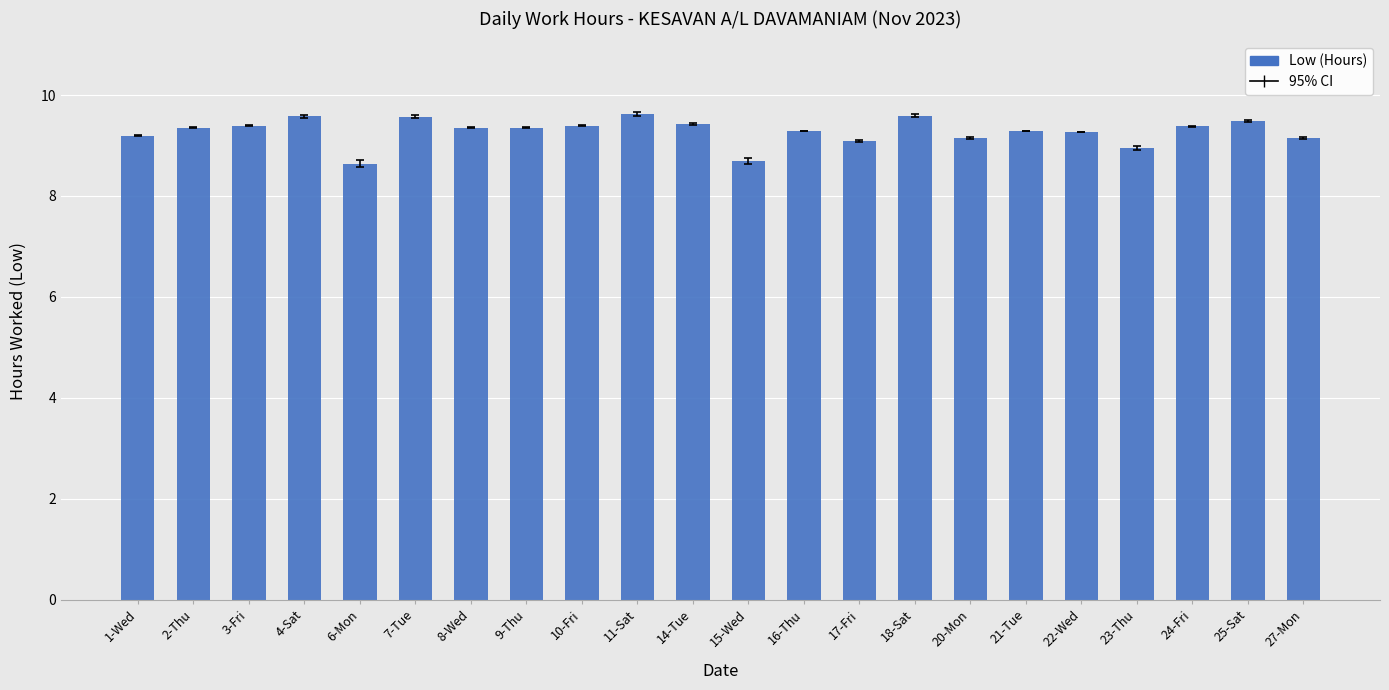

What is the sum of the values at 9-Thu and 24-Fri?

18.7